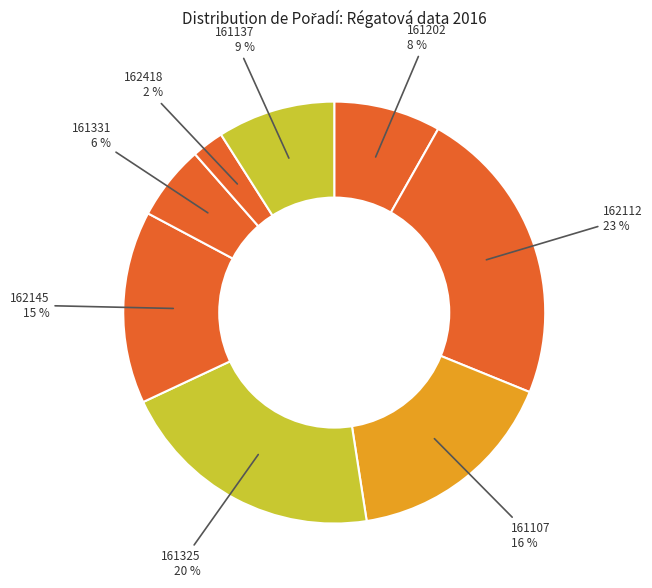

How many slices are in this pie chart?

8